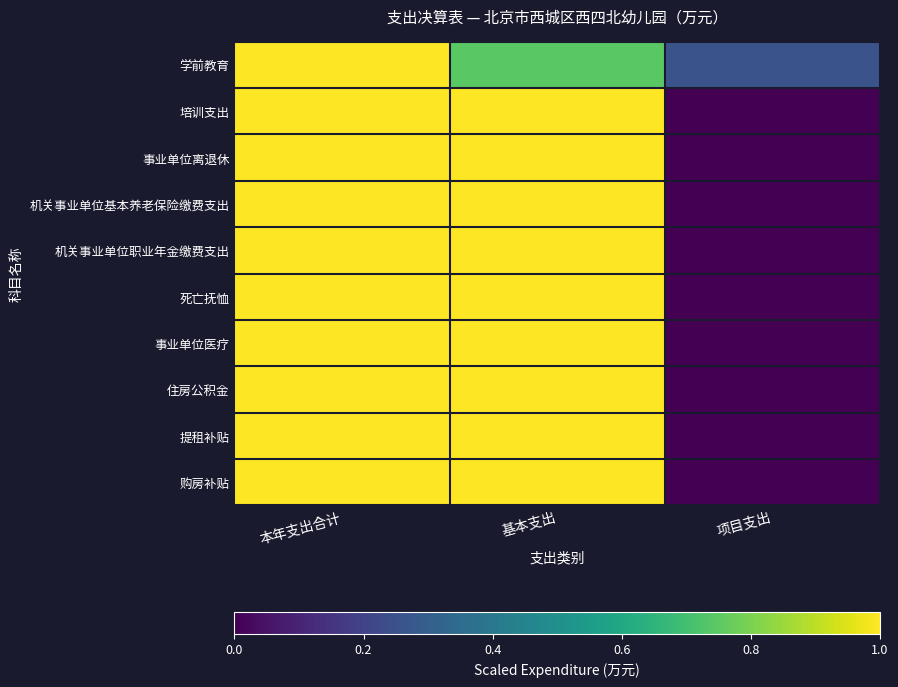

What is the maximum value shown in the chart?

1.0